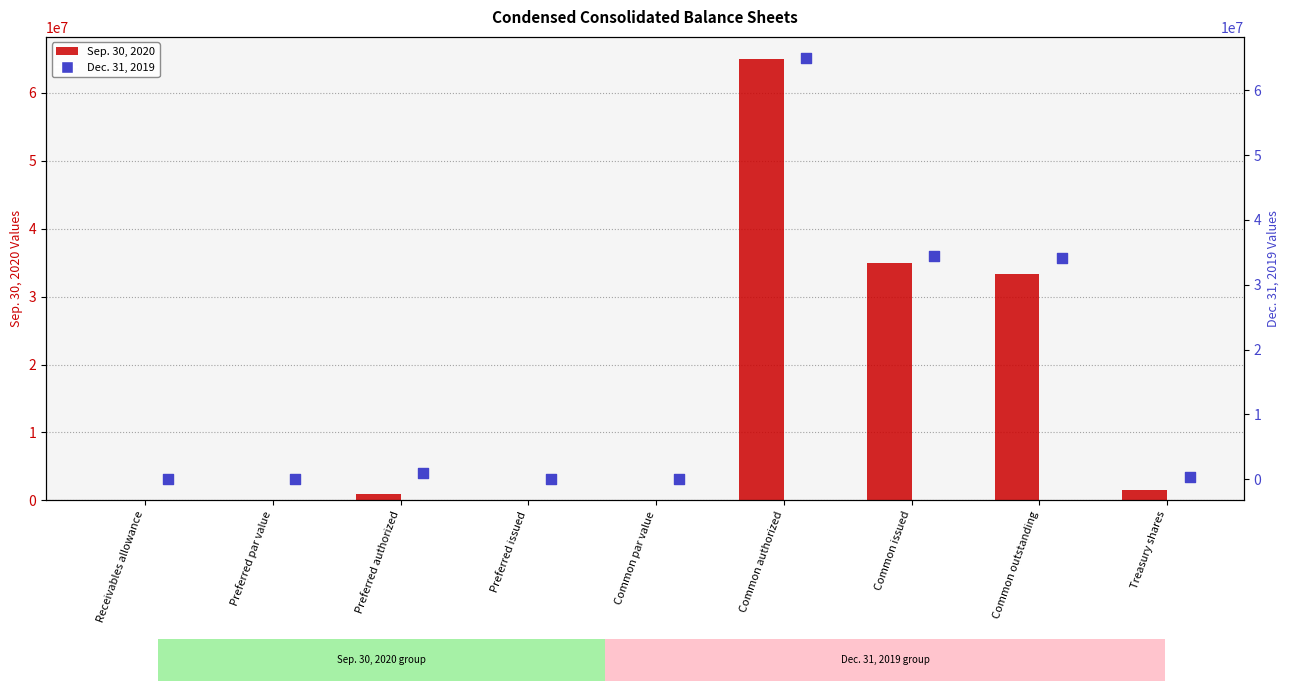

Which series reaches the maximum Y coordinate?

Sep. 30, 2020